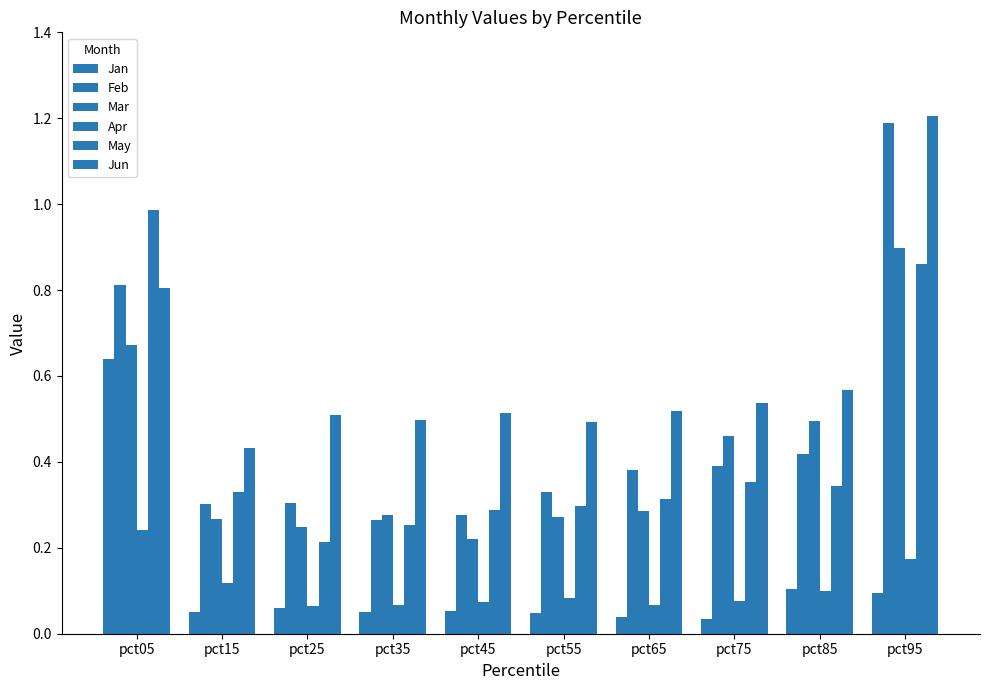

Between pct85 and pct95, which series saw the biggest shift?

Feb